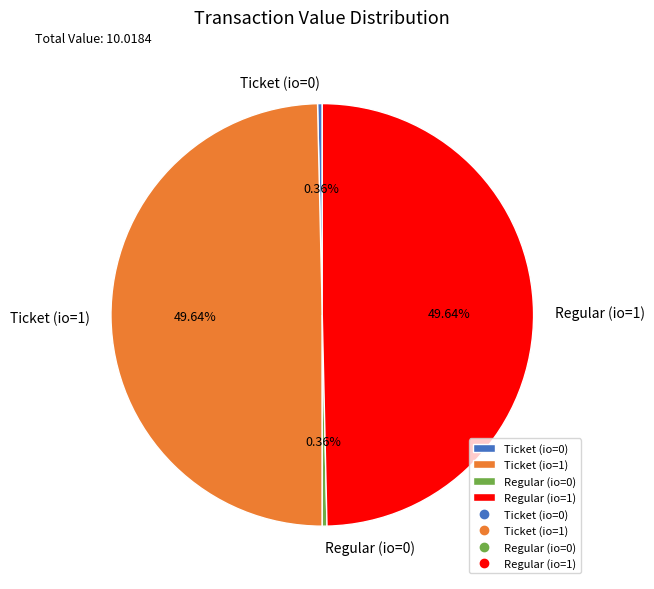

To the nearest percent, what is the difference between the largest and smallest slice percentages?

49%